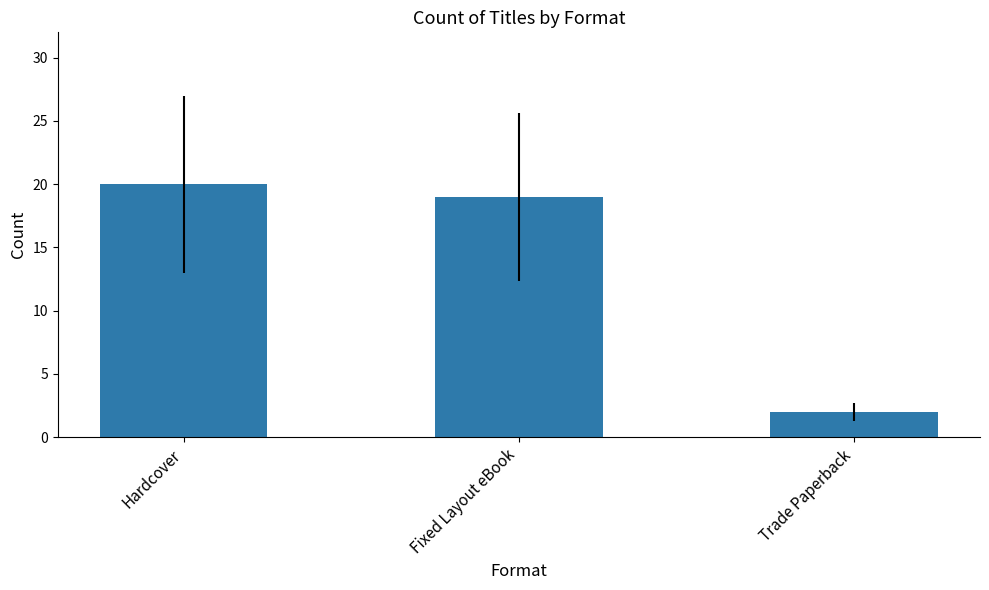

How many bars are there in total?

3